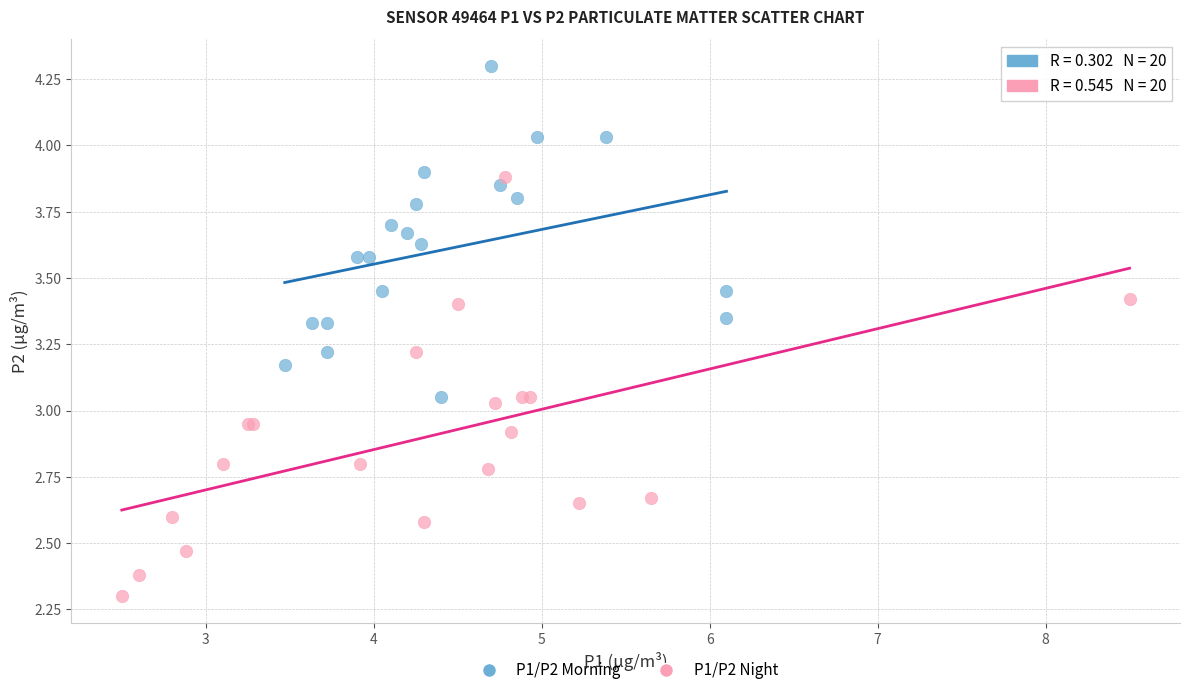

What are all the series names shown in the legend?

P1/P2 Morning, P1/P2 Night